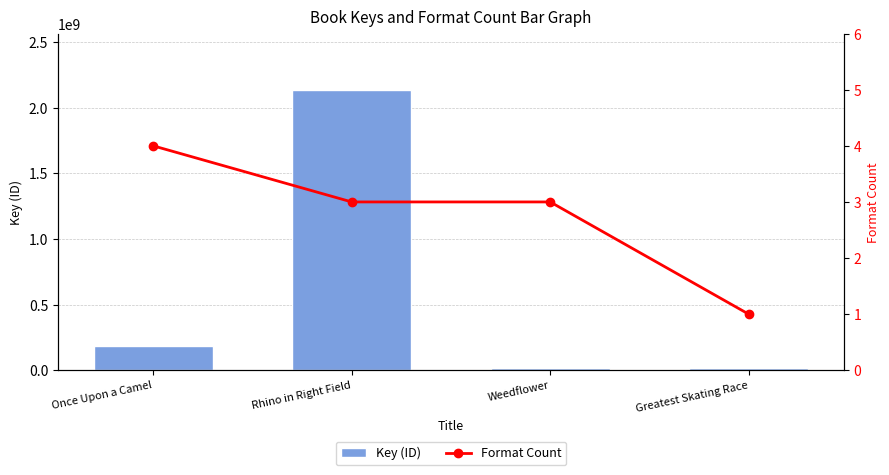

What is the sum of all Key (ID) values?

2360143288